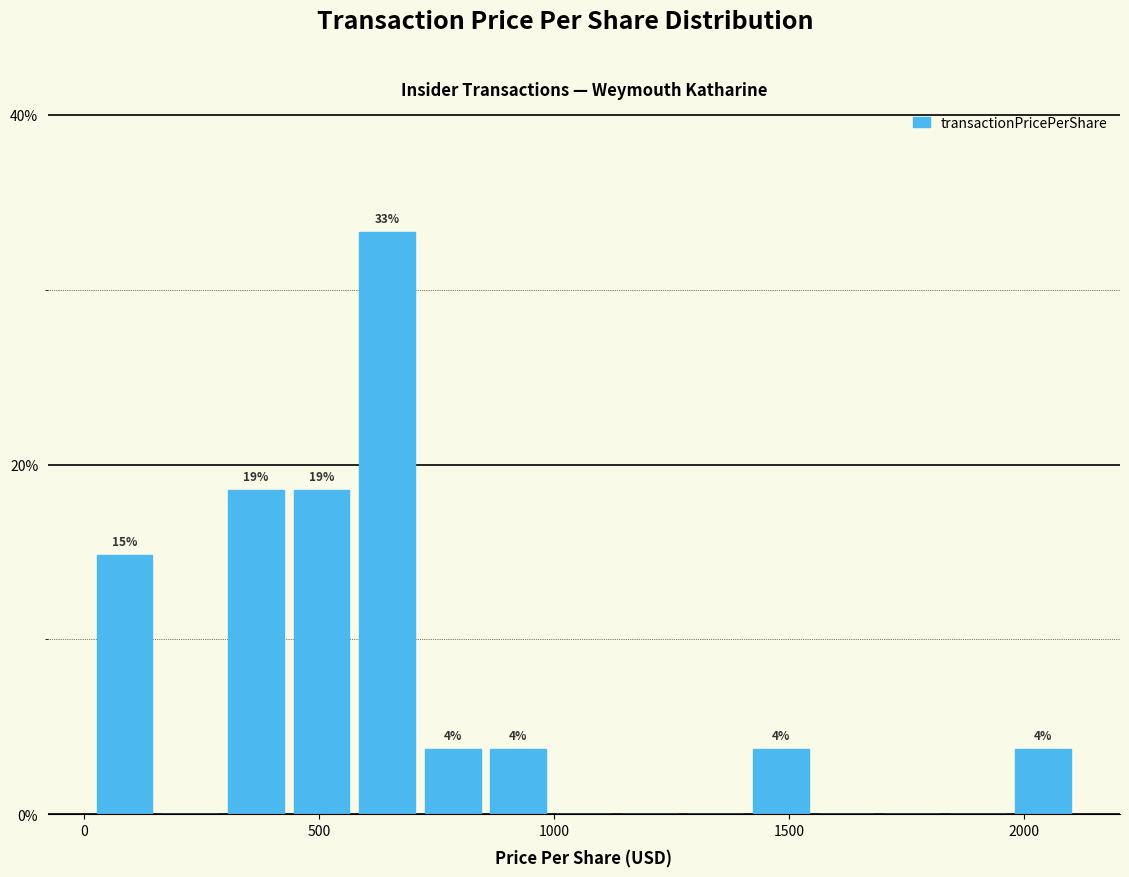

Around what value on the x-axis is the tallest bar? Give the approximate position of its centre, as read against the axis.

650